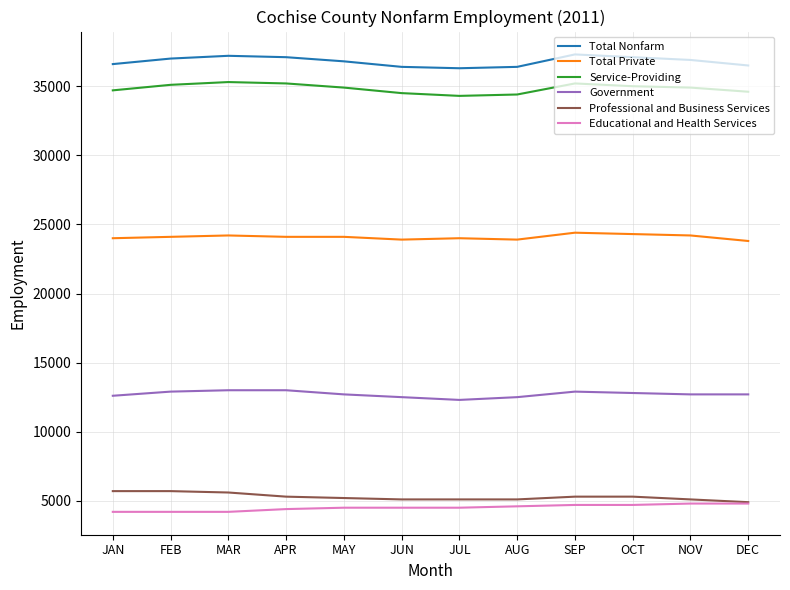

Which series has the largest total across all categories?

Total Nonfarm